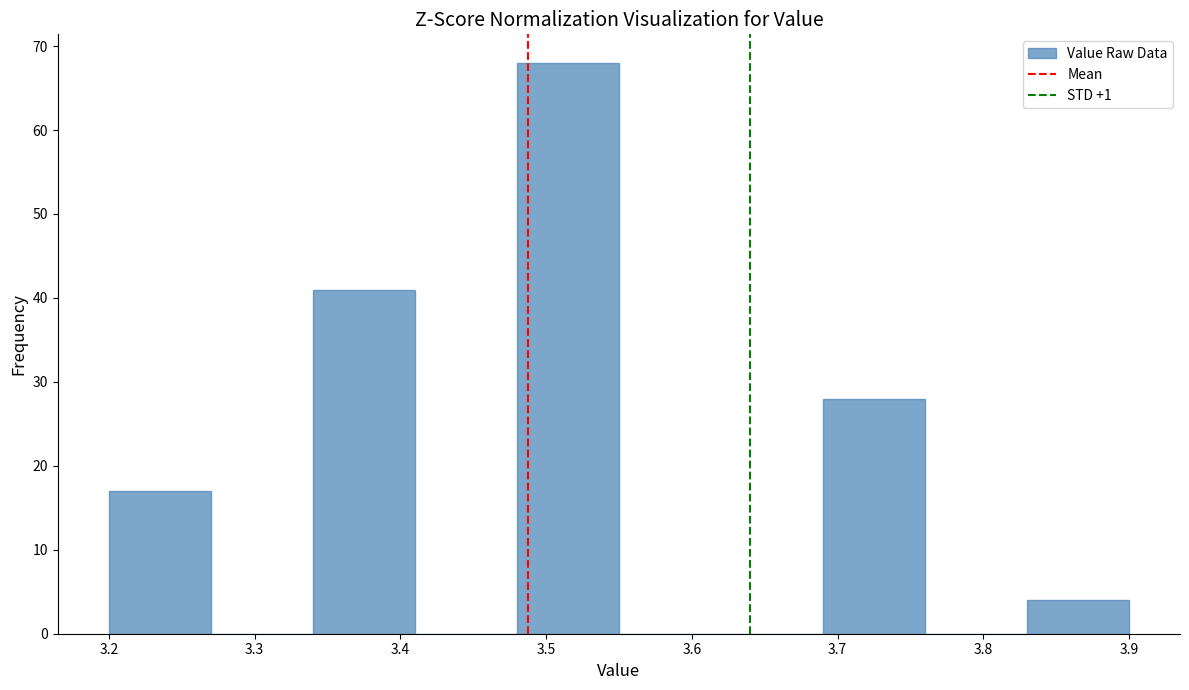

How tall is the bar that spans 3.83 to 3.90 on the x-axis? The values are not printed on the chart, so give them approximately, as read against the axis.

4